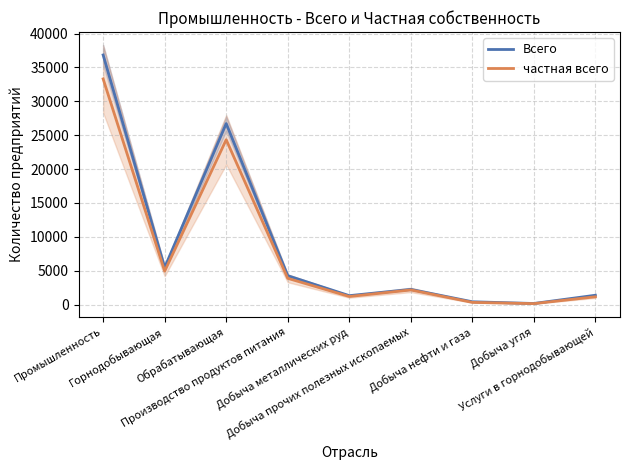

Is this an area chart (filled region under the line)?

No